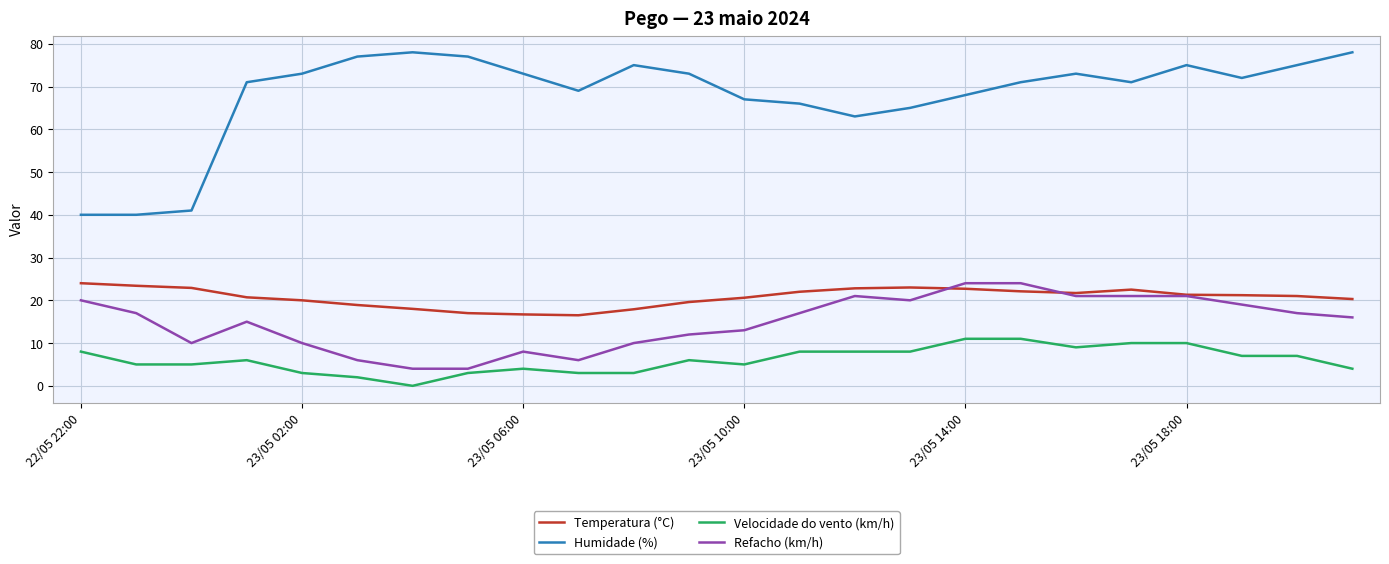

Which series has the largest range (max minus min)?

Humidade (%)